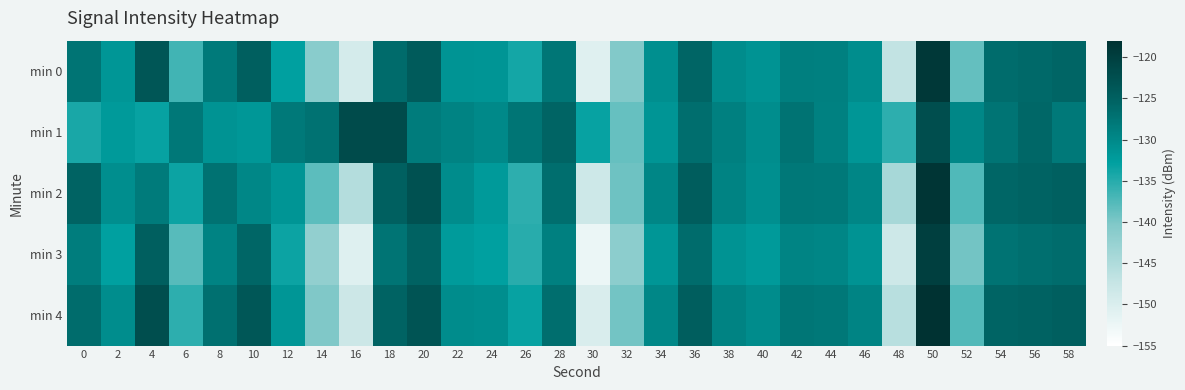

Reading left to right, transcribe all the data shown in this chart.

min 0: 0=-127.5	2=-131.6	4=-123.4	6=-136.5	8=-128.2	10=-124.7	12=-132.8	14=-141.1	16=-149.3	18=-126.4	20=-124.1	22=-131.4	24=-131.5	26=-134.0	28=-127.8	30=-150.8	32=-140.4	34=-130.9	36=-125.6	38=-130.4	40=-131.2	42=-128.8	44=-128.9	46=-130.5	48=-146.9	50=-119.2	52=-138.5	54=-126.5	56=-126.1	58=-125.6
min 1: 0=-134.2	2=-132.0	4=-133.2	6=-127.9	8=-131.2	10=-131.8	12=-128.0	14=-127.2	16=-121.8	18=-121.8	20=-128.5	22=-129.3	24=-130.1	26=-127.6	28=-125.4	30=-133.2	32=-138.7	34=-131.5	36=-126.8	38=-128.9	40=-130.5	42=-127.3	44=-129.1	46=-131.7	48=-135.4	50=-122.3	52=-129.8	54=-127.4	56=-125.9	58=-128.1
min 2: 0=-125.3	2=-130.7	4=-128.4	6=-133.6	8=-127.2	10=-129.8	12=-131.5	14=-138.2	16=-145.6	18=-124.9	20=-122.7	22=-130.3	24=-132.1	26=-135.4	28=-126.8	30=-148.3	32=-139.2	34=-129.7	36=-124.5	38=-129.4	40=-130.8	42=-127.9	44=-128.1	46=-129.7	48=-144.3	50=-118.6	52=-137.4	54=-125.8	56=-125.3	58=-124.9
min 3: 0=-128.6	2=-132.8	4=-124.7	6=-137.9	8=-129.4	10=-125.8	12=-133.5	14=-142.1	16=-150.6	18=-127.4	20=-125.2	22=-132.3	24=-132.8	26=-135.1	28=-128.9	30=-152.3	32=-141.5	34=-131.7	36=-126.4	38=-131.2	40=-132.1	42=-129.5	44=-129.7	46=-131.2	48=-148.3	50=-120.1	52=-139.4	54=-127.3	56=-126.9	58=-126.4
min 4: 0=-126.4	2=-130.5	4=-122.3	6=-135.4	8=-127.1	10=-123.6	12=-131.7	14=-140.2	16=-148.1	18=-125.3	20=-123.1	22=-130.4	24=-130.7	26=-133.2	28=-126.8	30=-149.8	32=-139.4	34=-129.8	36=-124.6	38=-129.4	40=-130.3	42=-127.8	44=-127.9	46=-129.5	48=-145.9	50=-118.2	52=-137.6	54=-125.5	56=-125.1	58=-124.7